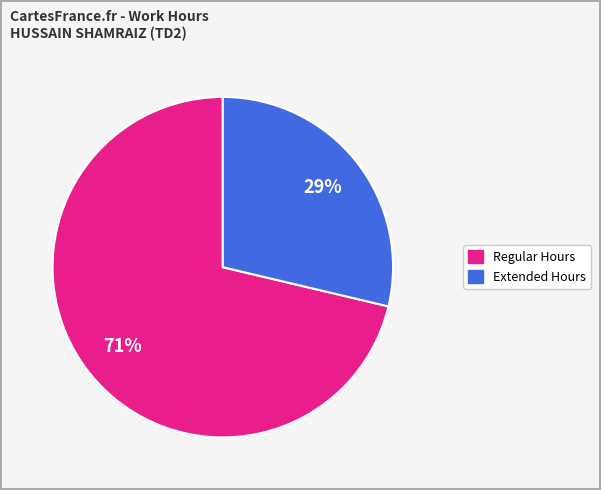

To the nearest percent, what is the average slice percentage?

50%